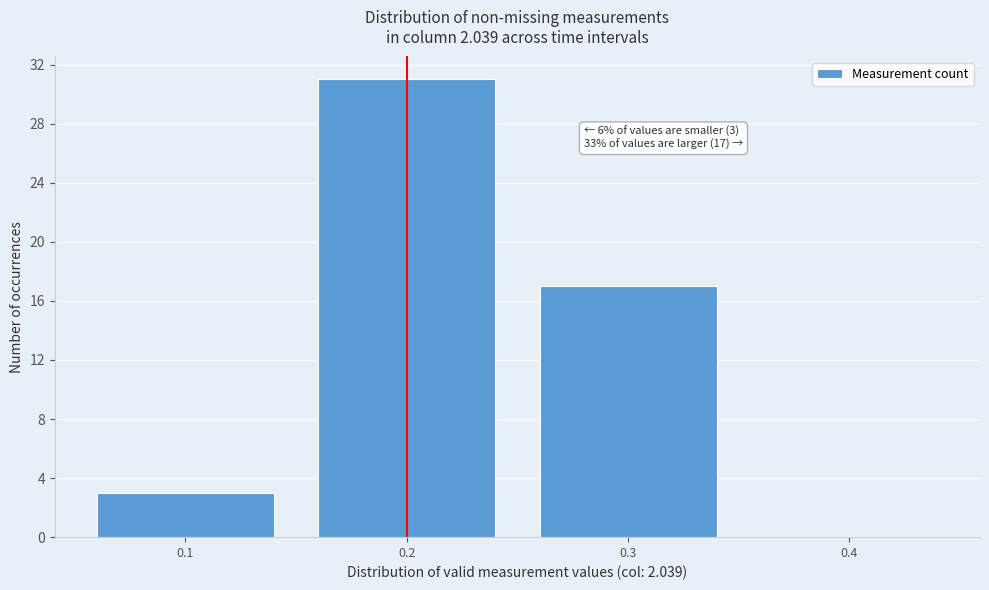

Which range on the x-axis has the tallest bar?

0.15 to 0.25